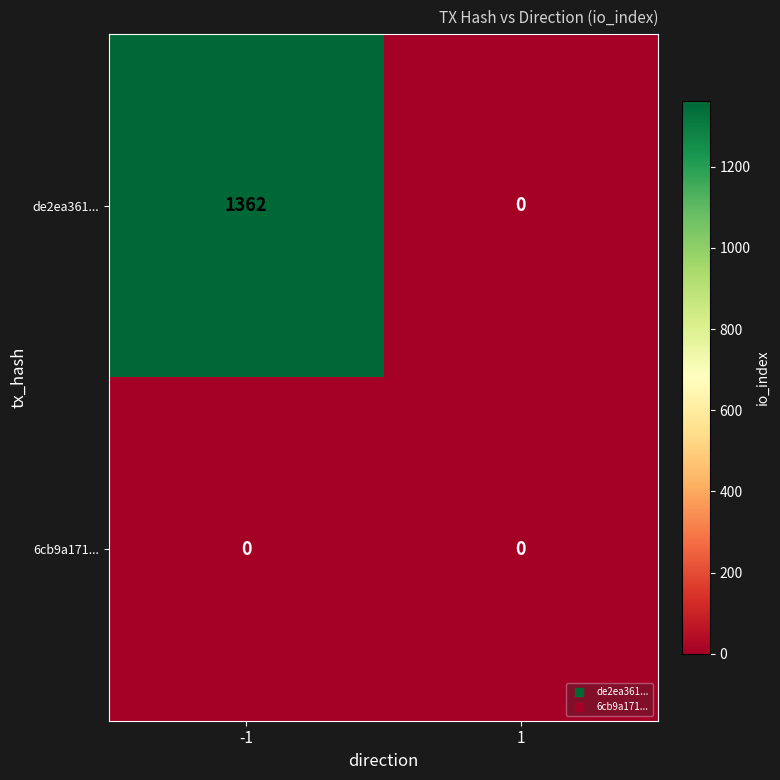

What is the difference between the de2ea361... values at 1 and -1?

1362